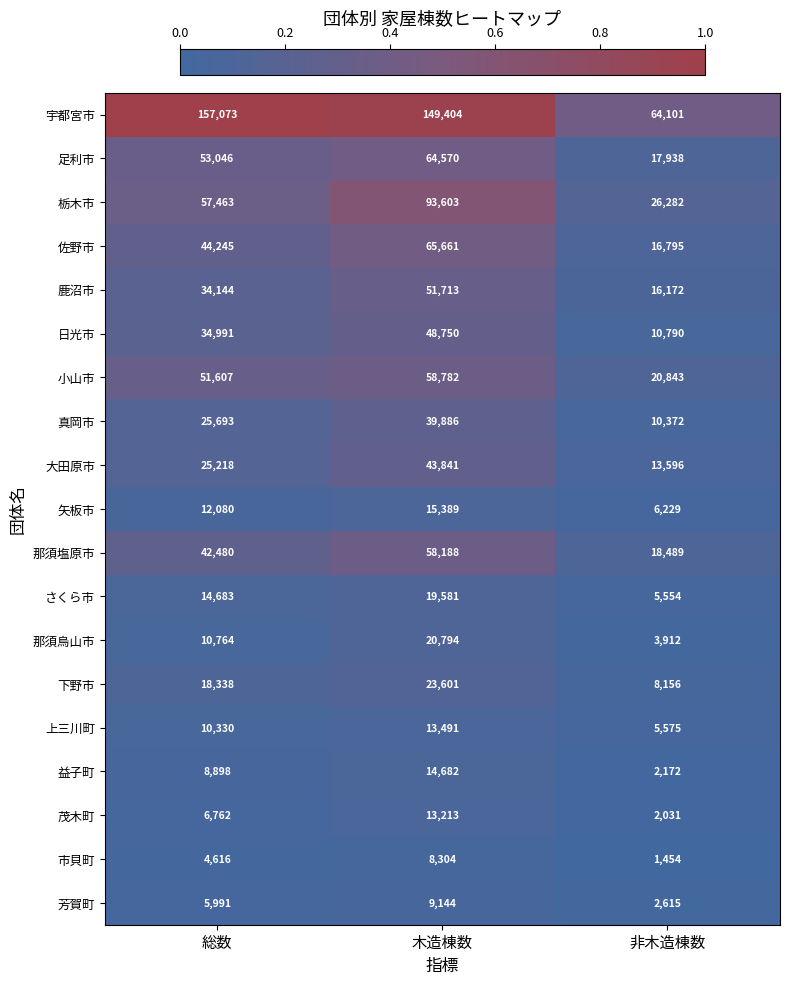

The 芳賀町 series shows 3598 at 木造棟数. True or false?

False